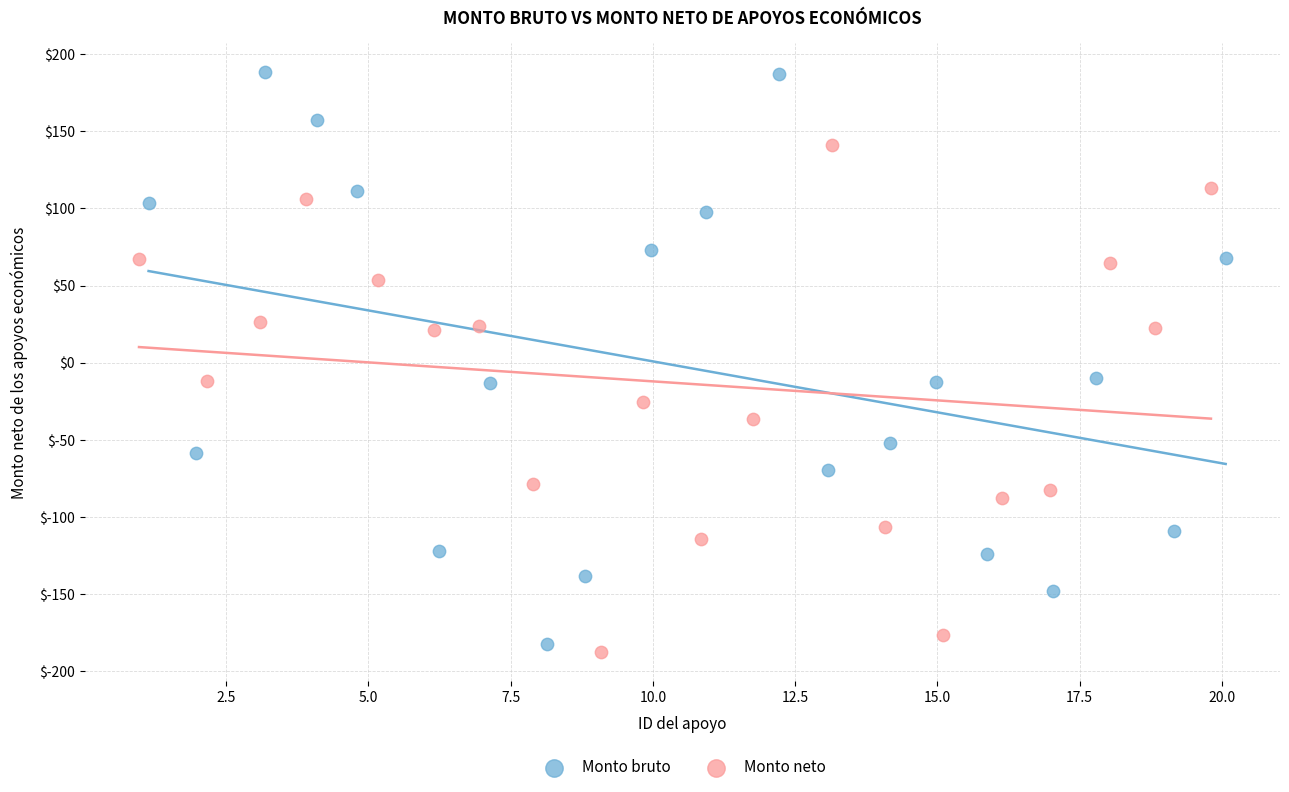

Which series has the largest Y range (max minus min)?

Monto bruto